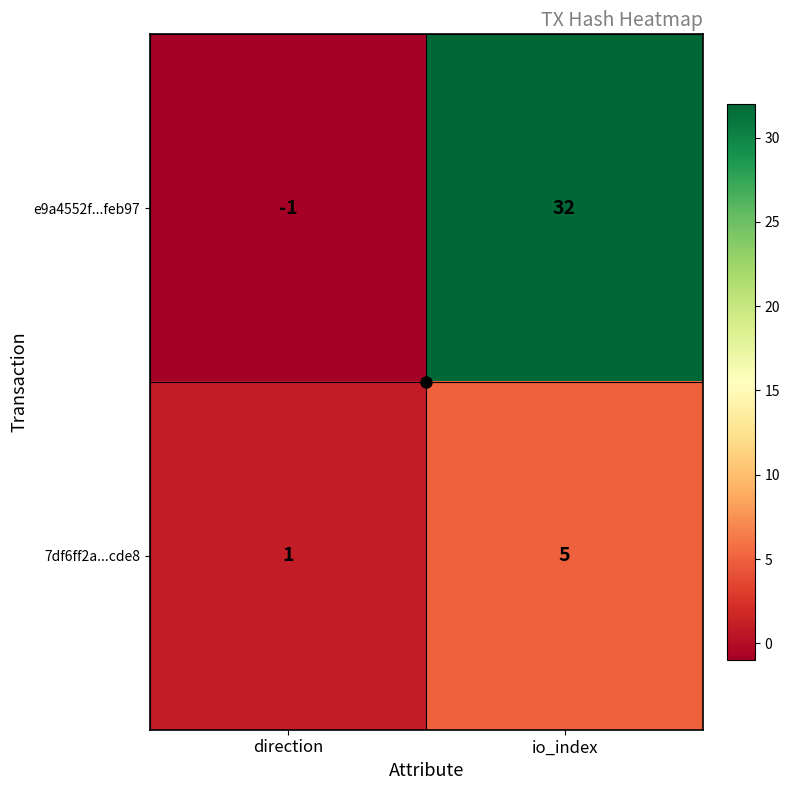

List the series in order of their overall mean, highest first.

e9a4552f...feb97, 7df6ff2a...cde8